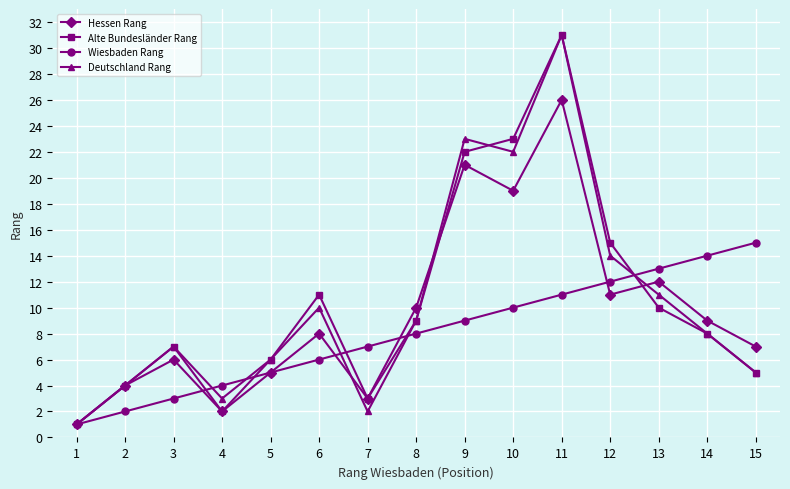

How many lines are shown in the chart?

4